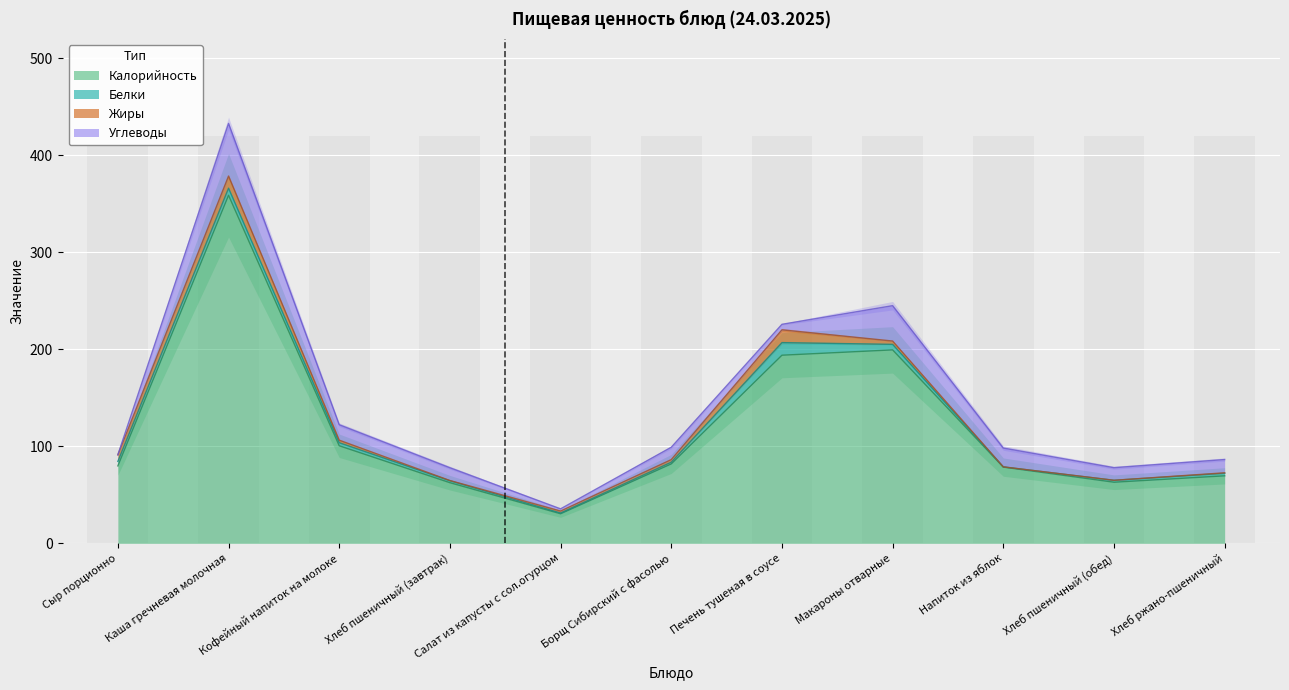

What is the difference between the highest and lowest values at Хлеб ржано-пшеничный?

69.1